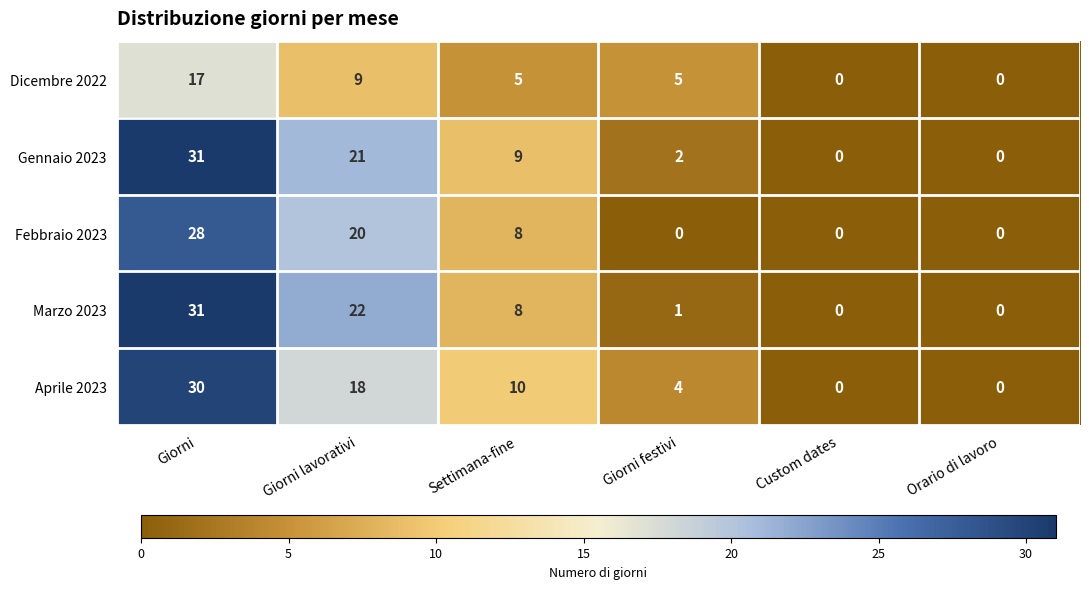

At how many categories does at least one series exceed 24?

1